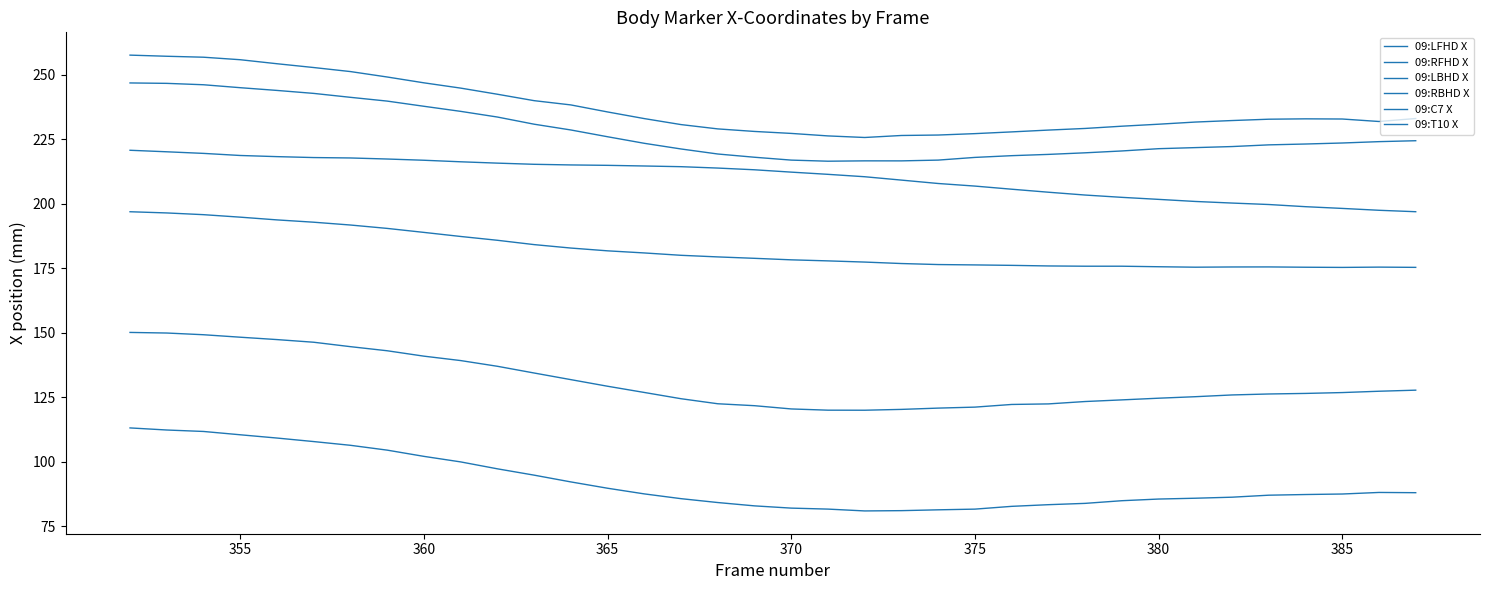

How many lines are shown in the chart?

6